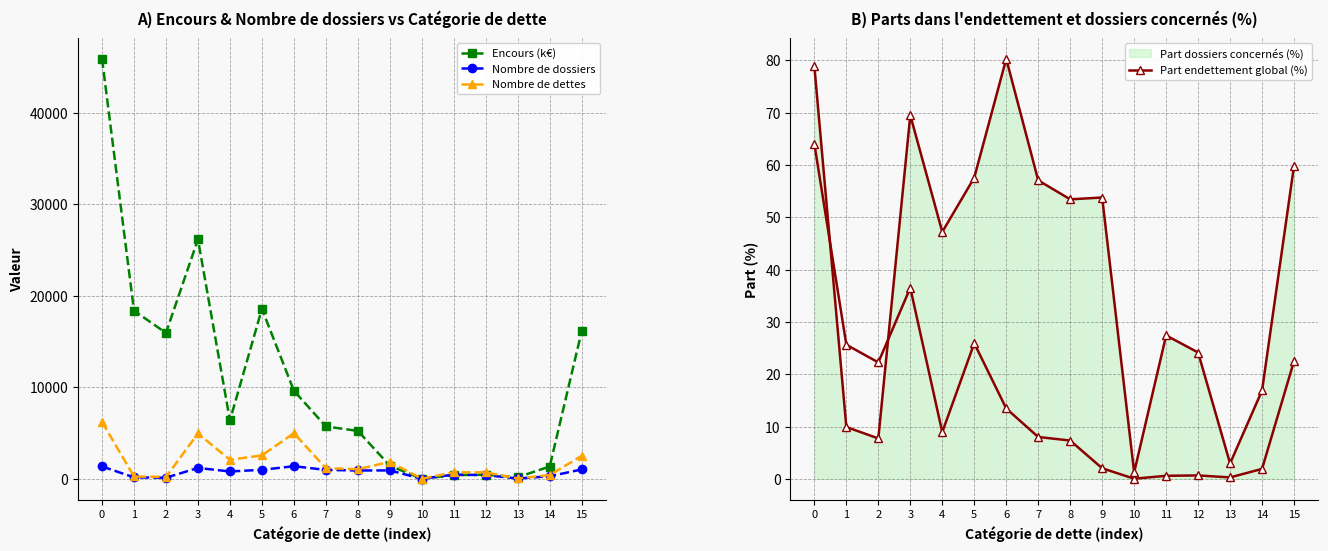

What is the maximum value for Encours (k€)?

45900.2